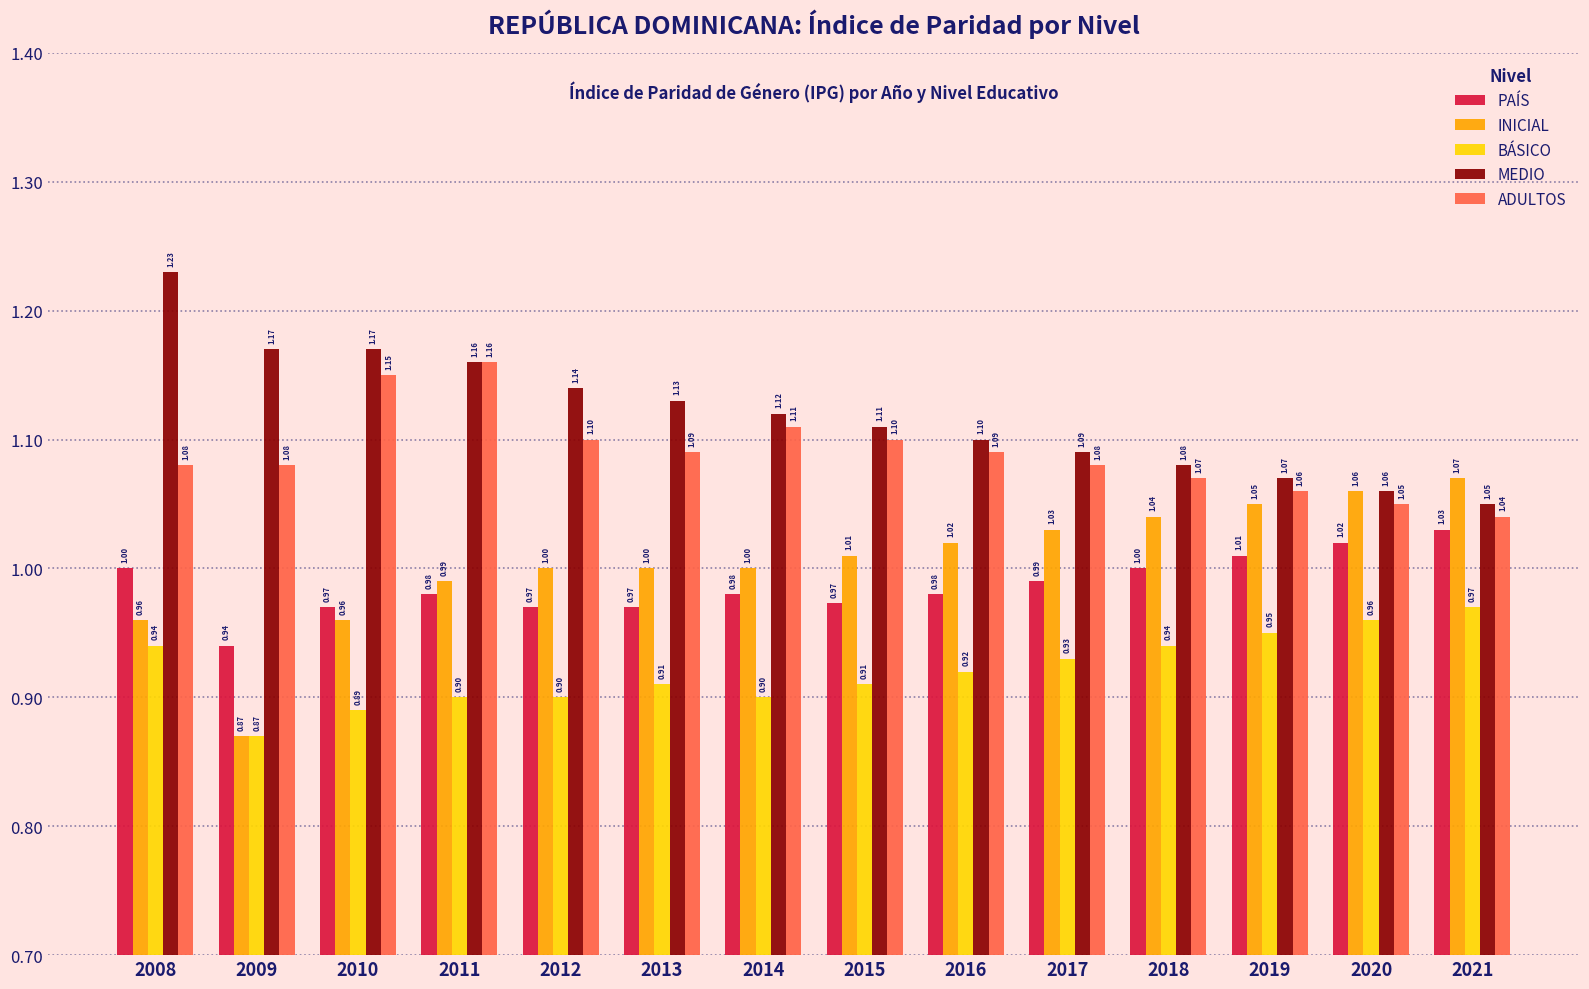

How many MEDIO values are between 1 and 2?

14